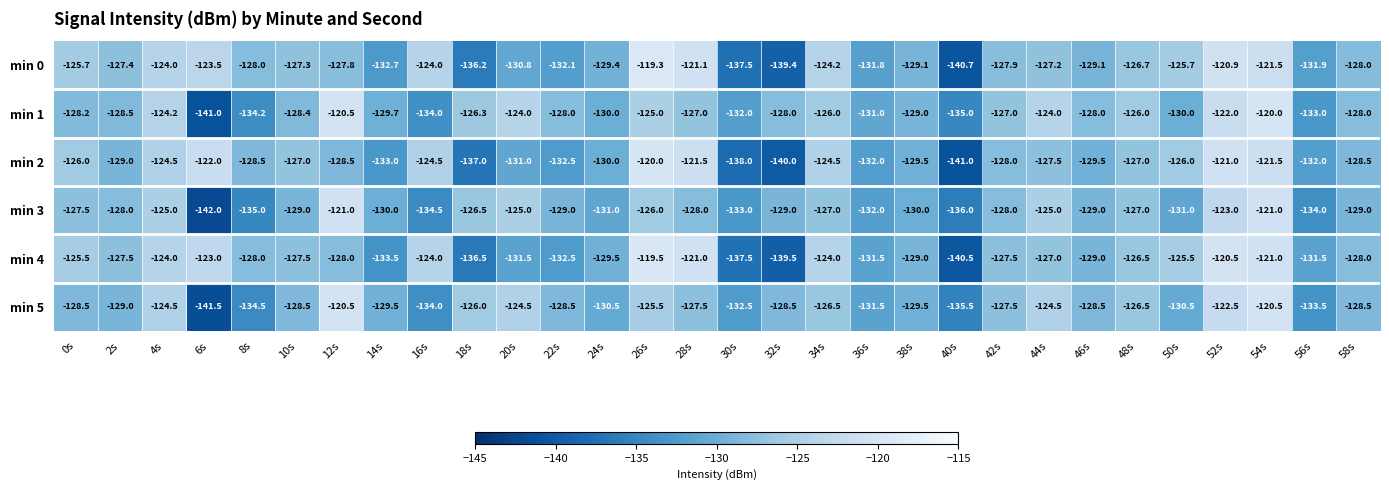

Which label corresponds to the smallest value in the chart?

6s